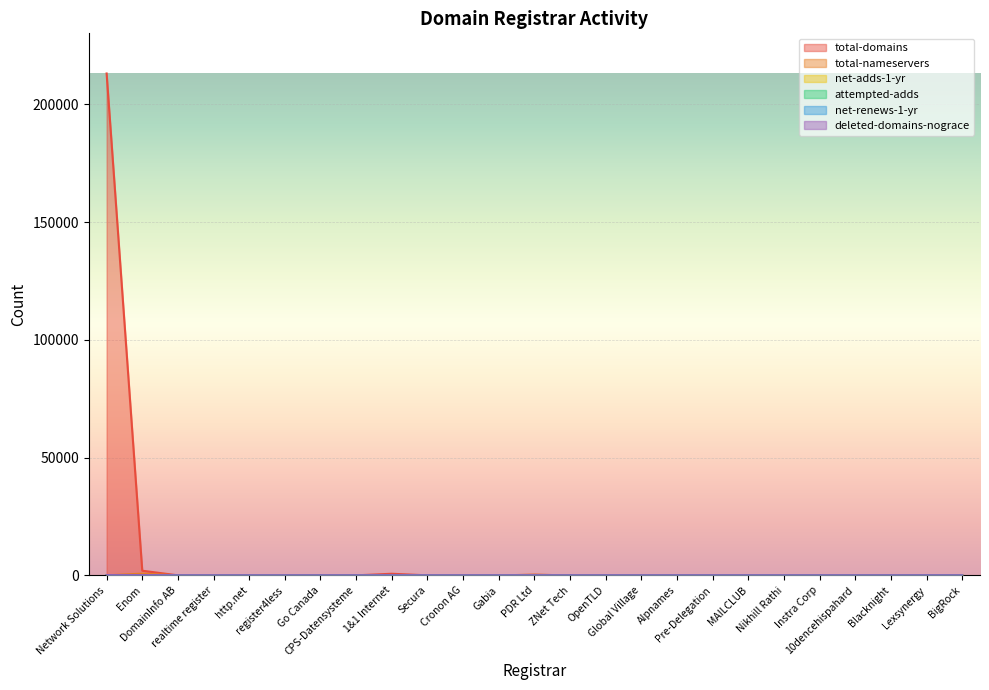

True or false: attempted-adds and deleted-domains-nograce cross at least once.

False